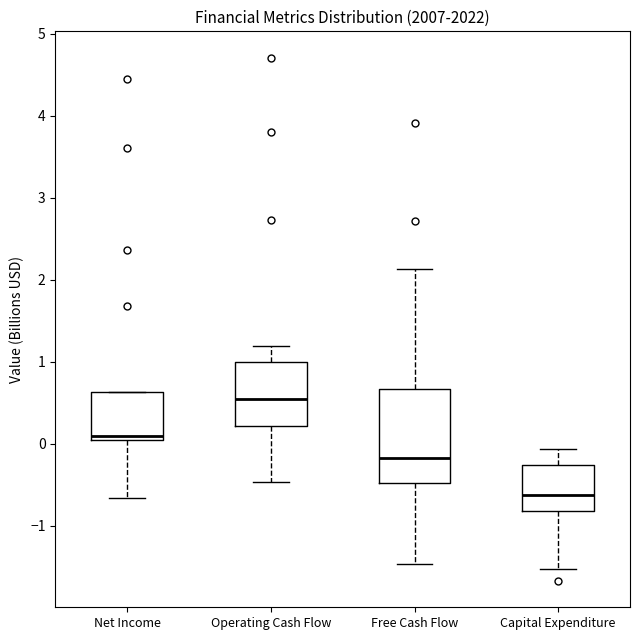

Comparing the boxes themselves (not the whiskers), which one is the tallest?

Free Cash Flow